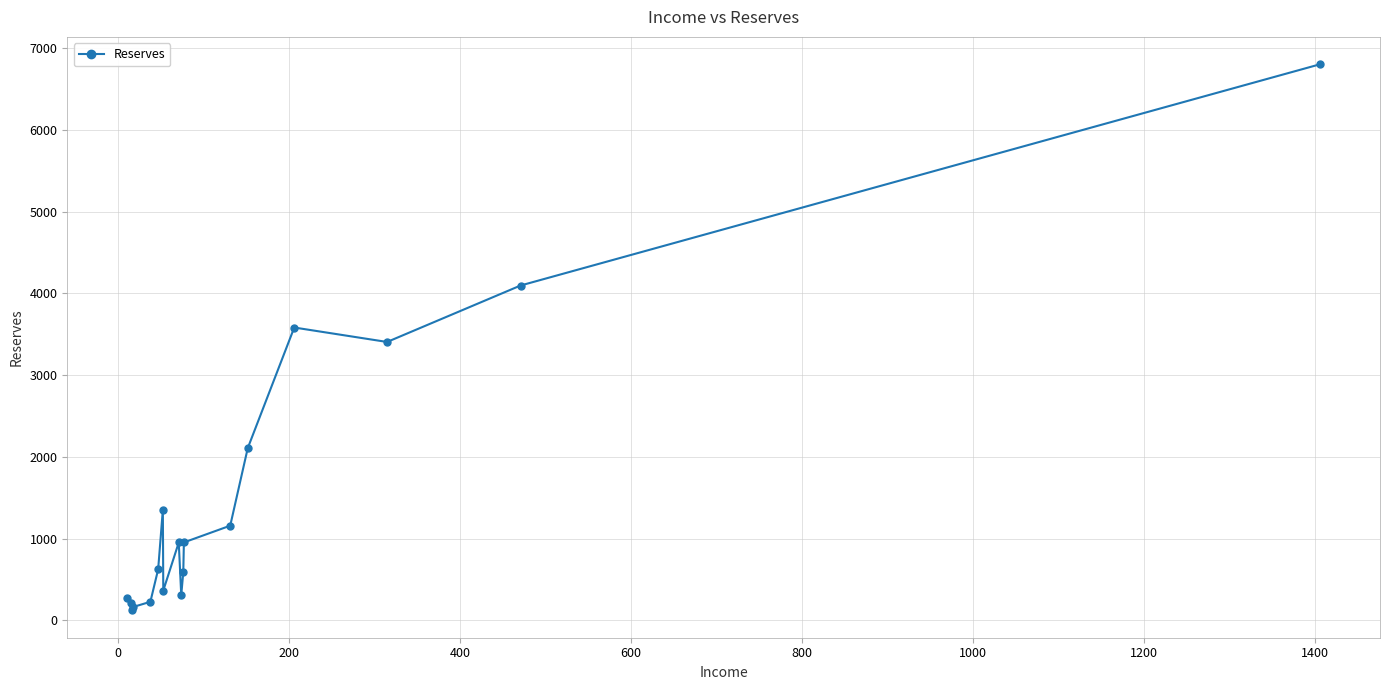

What is the difference between the second highest and second lowest values?

3931.7